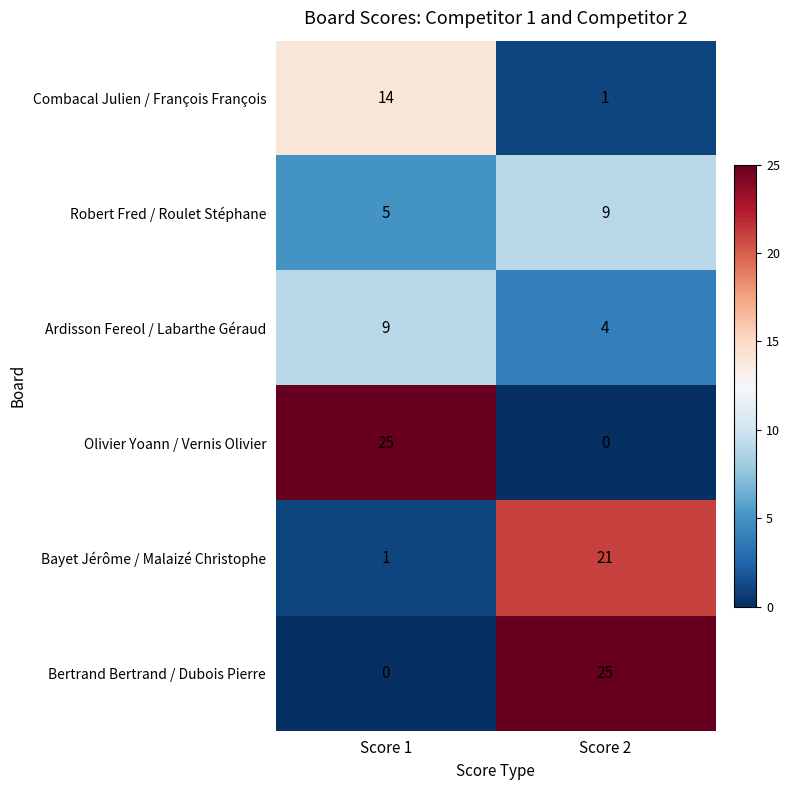

What is the difference between the highest and lowest values at Score 1?

25